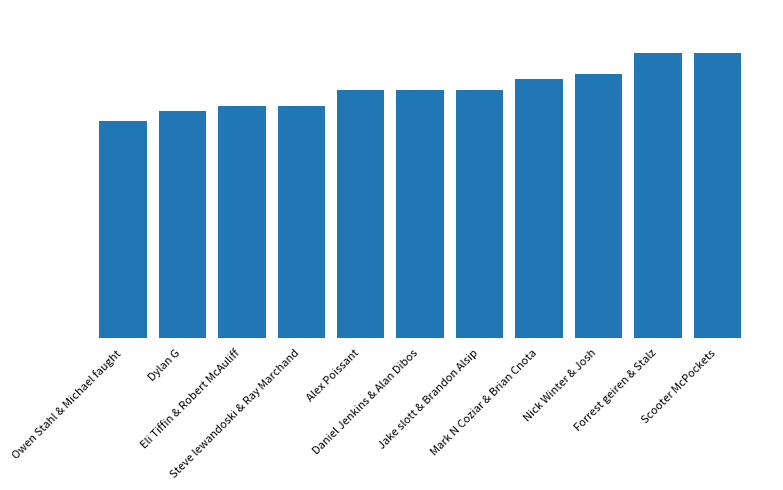

Does the chart contain any negative values?

No